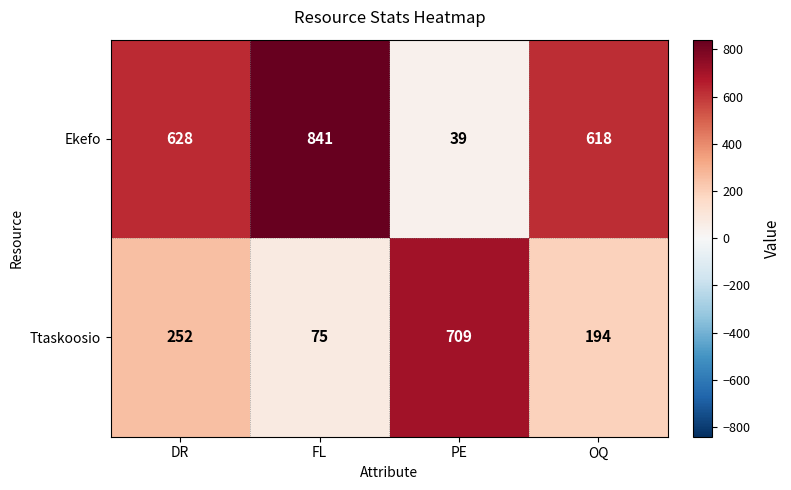

Where is Ttaskoosio nearest to the value 392?

DR